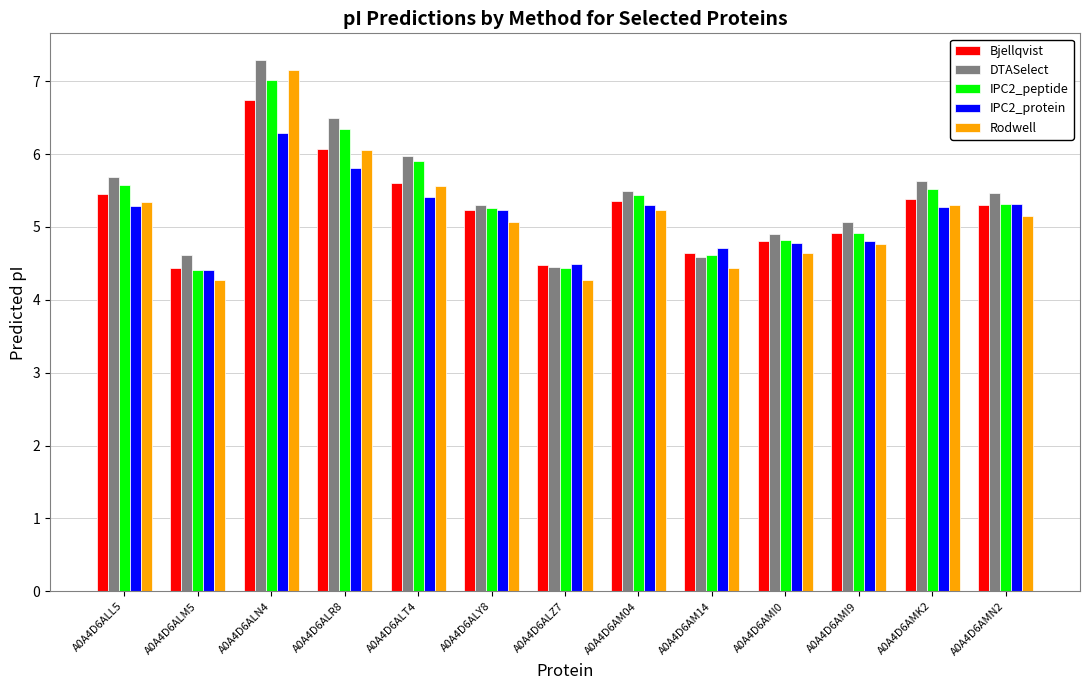

Which category has the highest value in the Bjellqvist series?

A0A4D6ALN4